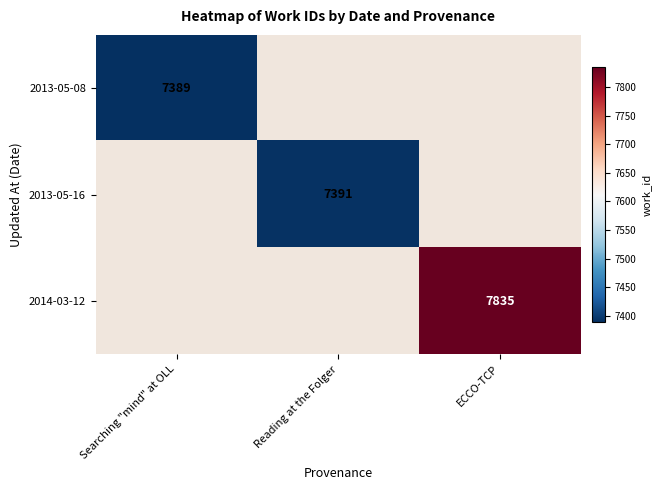

The value of 2014-03-12 at ECCO-TCP is 7835. True or false?

True